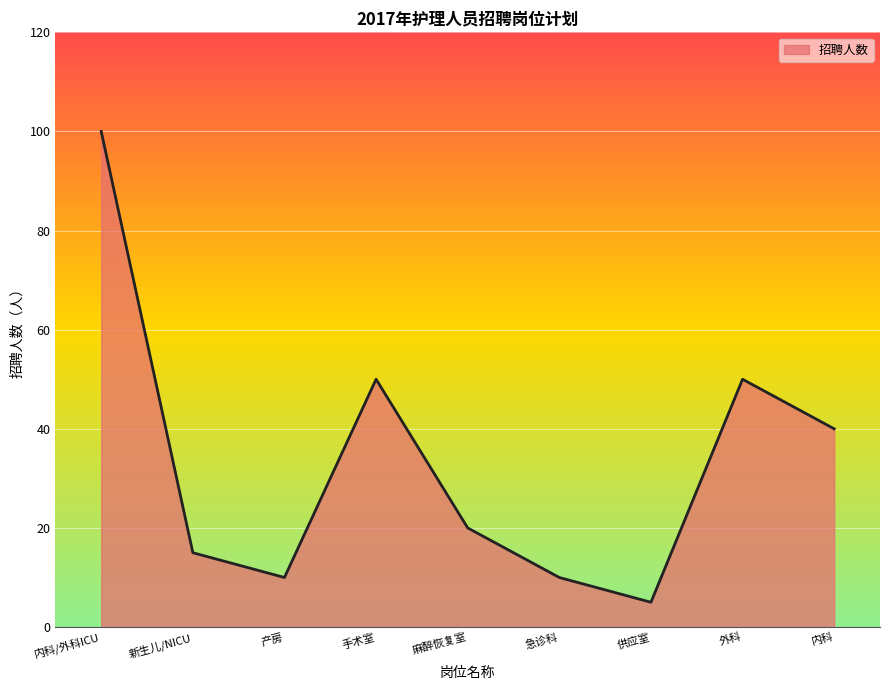

What position from the right is 供应室?

3